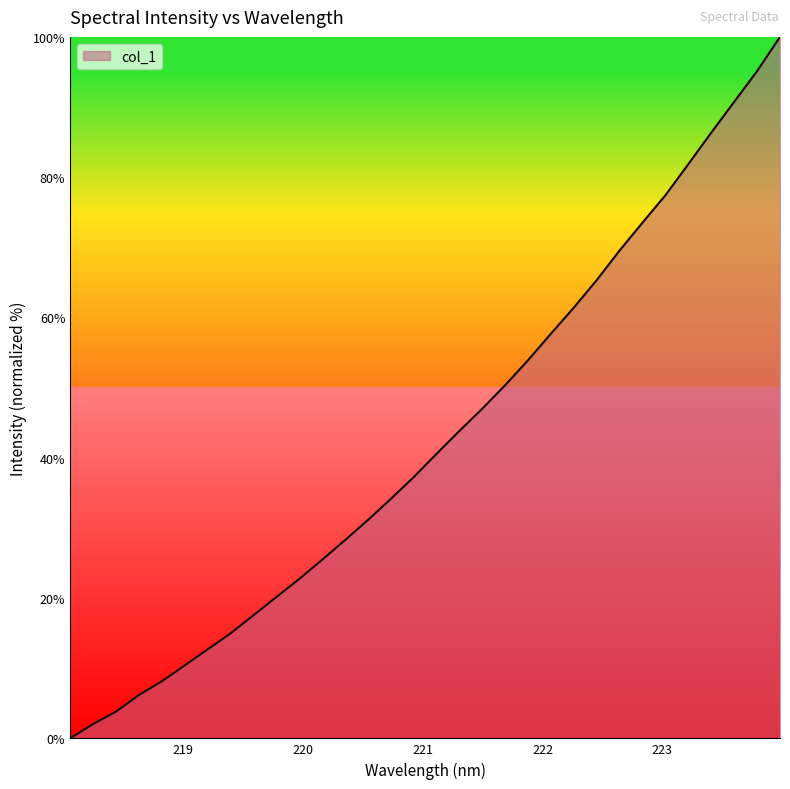

What is the difference between the maximum and minimum values?

100.0